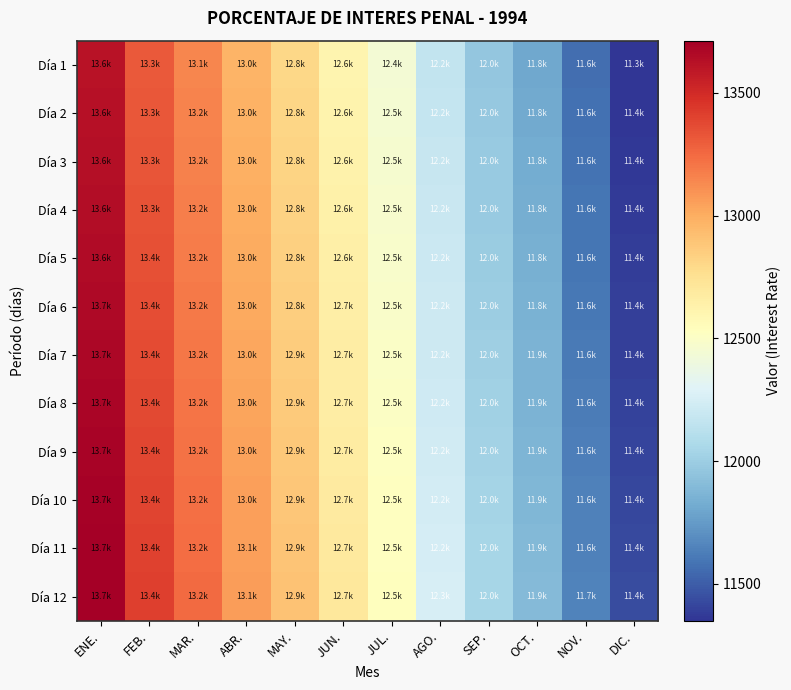

Which label corresponds to the smallest value in the chart?

DIC.